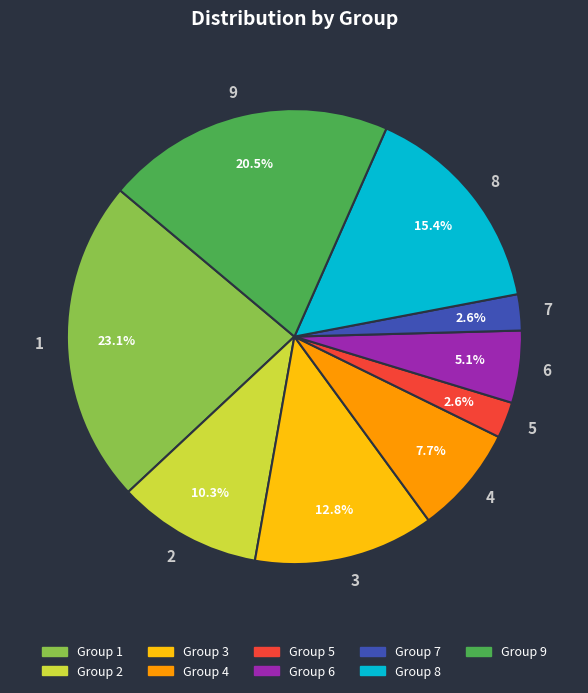

To the nearest percent, what is the difference between the 3 and 9 slice percentages?

8%